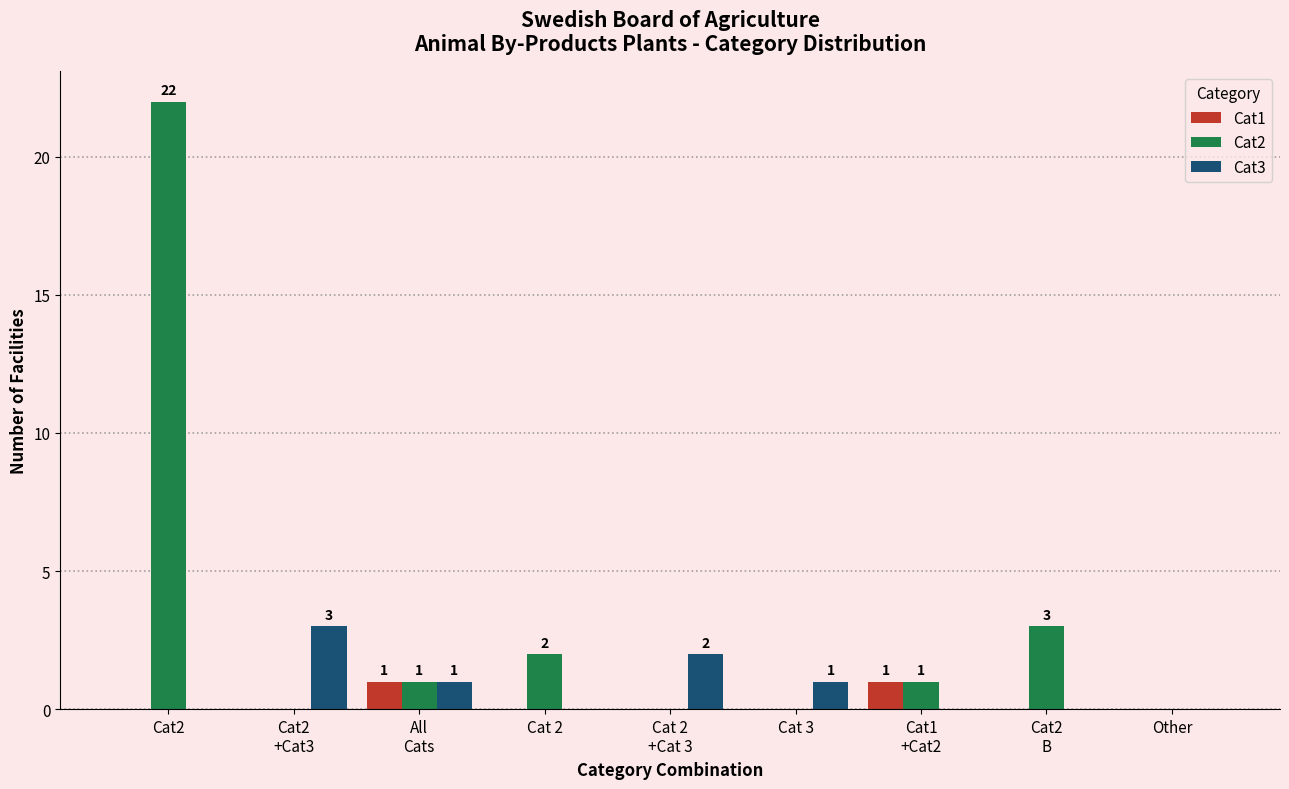

Is it true that Cat3 equals 2 at Cat 2?

False